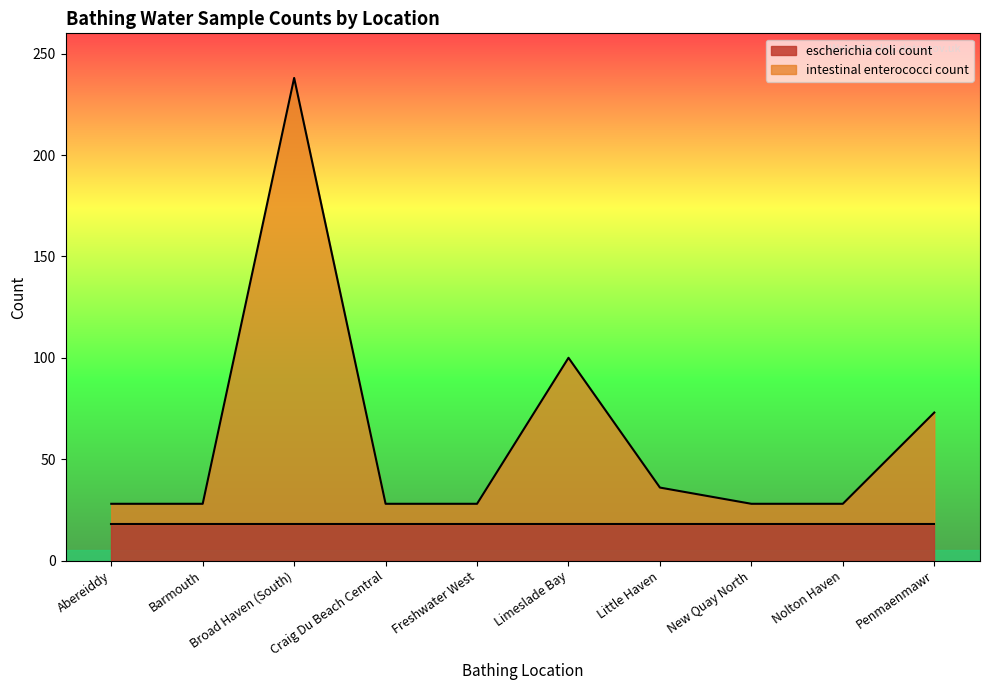

List the labels in order of value, largest first.

Broad Haven (South), Limeslade Bay, Penmaenmawr, Little Haven, Abereiddy, Barmouth, Craig Du Beach Central, Freshwater West, New Quay North, Nolton Haven